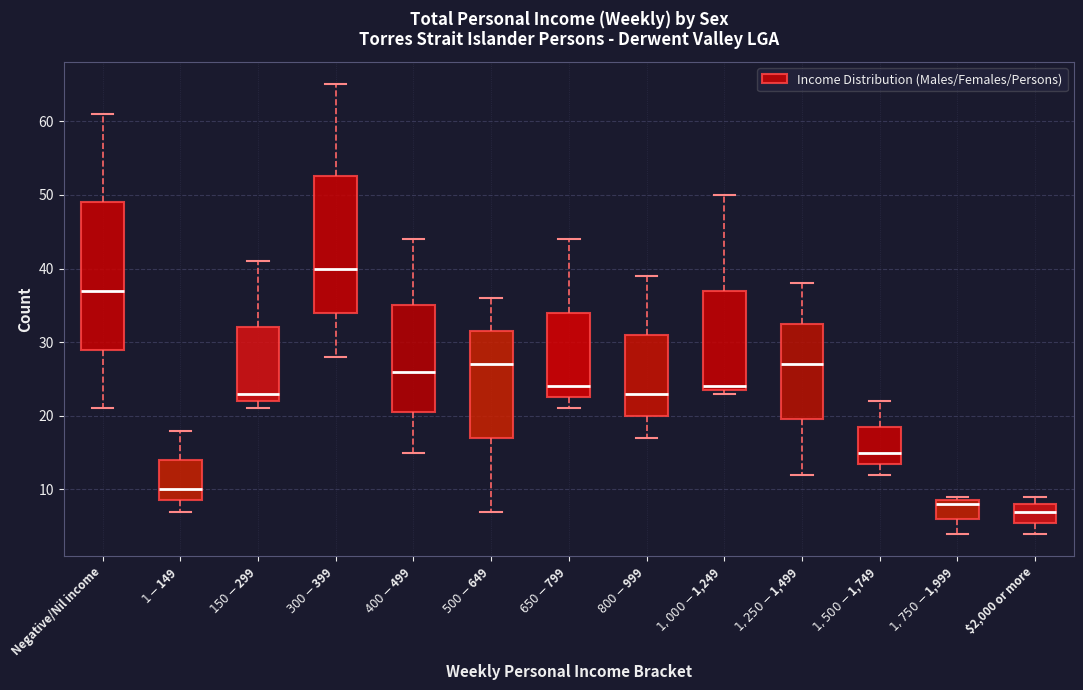

Reading left to right, transcribe this box plot: for each box, give where its median line is, the range the box spans, and where its two whiskers end, as read against the y-axis. The values are not printed on the chart, so give them approximately, as read against the axis.

Negative/Nil income: median 37, box 29 to 49, whiskers 21 to 61
$1-$149: median 10, box 9 to 14, whiskers 7 to 18
$150-$299: median 23, box 22 to 32, whiskers 21 to 41
$300-$399: median 40, box 34 to 53, whiskers 28 to 65
$400-$499: median 26, box 21 to 35, whiskers 15 to 44
$500-$649: median 27, box 17 to 32, whiskers 7 to 36
$650-$799: median 24, box 23 to 34, whiskers 21 to 44
$800-$999: median 23, box 20 to 31, whiskers 17 to 39
$1,000-$1,249: median 24 (just above the box's lower edge), box 24 to 37, whiskers 23 to 50
$1,250-$1,499: median 27, box 20 to 33, whiskers 12 to 38
$1,500-$1,749: median 15, box 14 to 19, whiskers 12 to 22
$1,750-$1,999: median 8, box 6 to 9, whiskers 4 to 9 (just above the box's upper edge)
$2,000 or more: median 7, box 6 to 8, whiskers 4 to 9